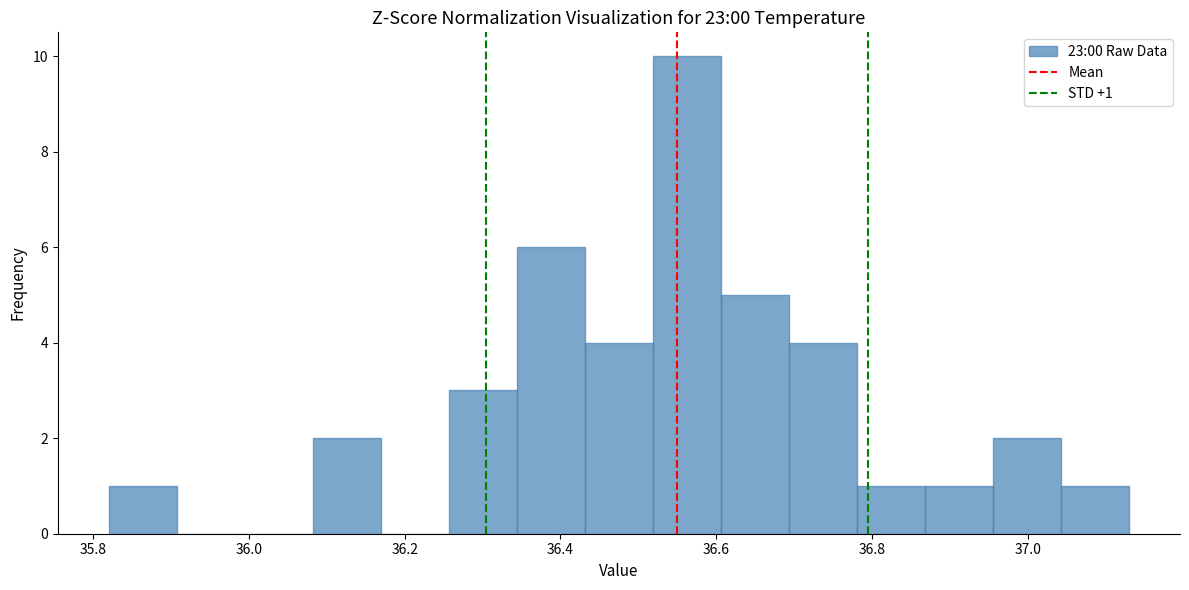

Over which range of the x-axis is the bar tallest?

36.52 to 36.60